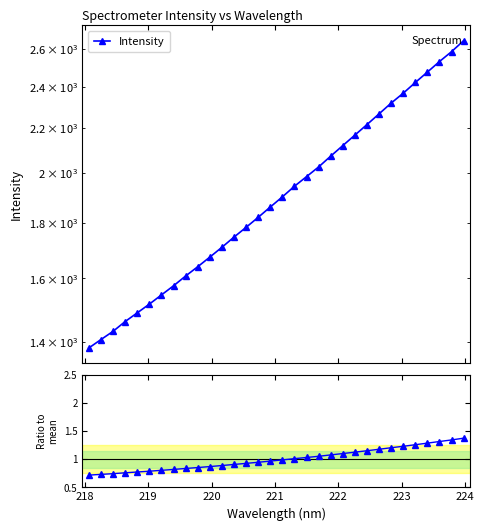

Which series has the largest range (max minus min)?

Intensity